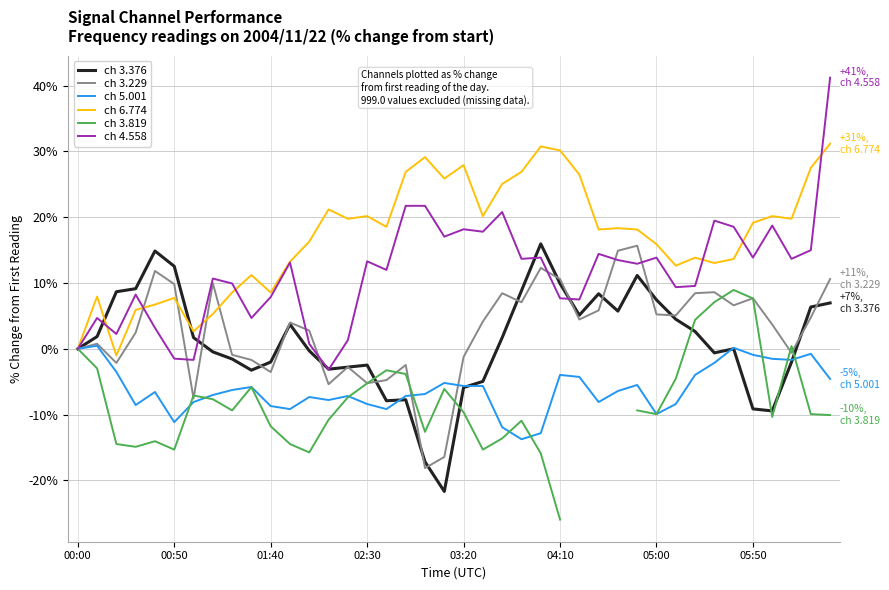

How many values in the ch 4.558 series are below 13?

20